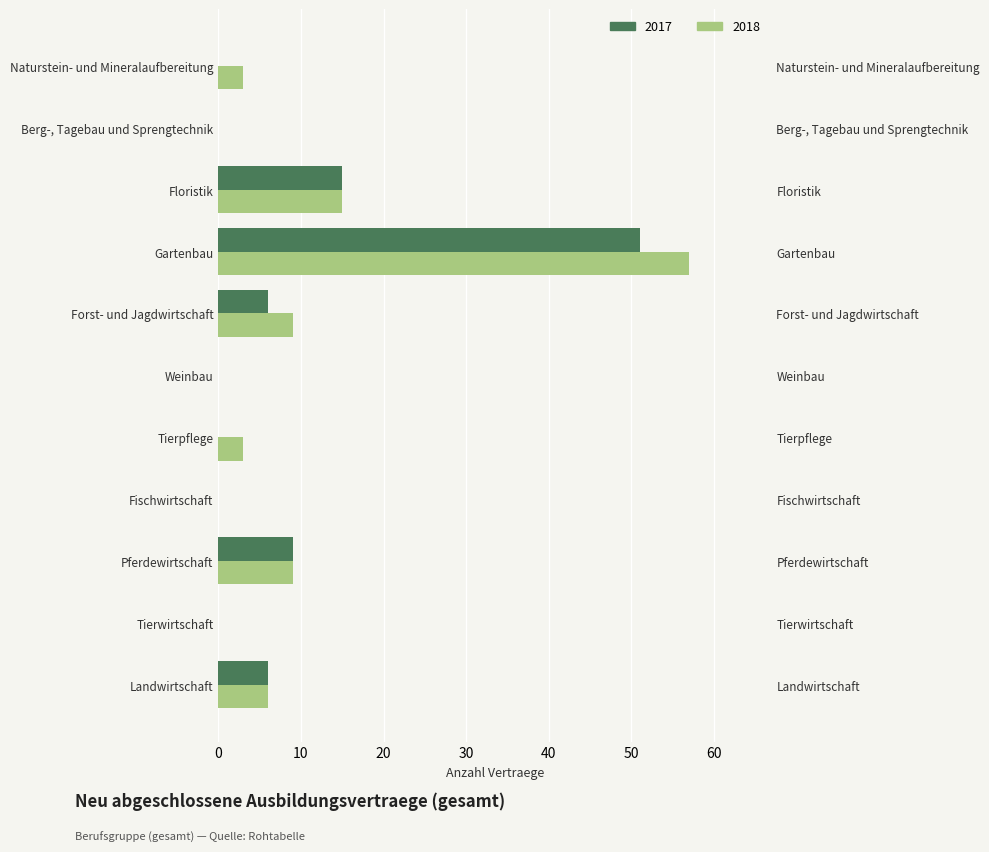

At which category is the sum across all series the highest?

Gartenbau